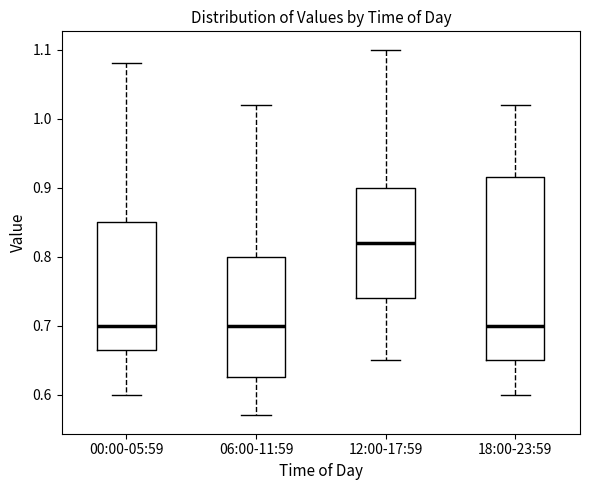

Reading left to right, transcribe this box plot: for each box, give where its median line is, the range the box spans, and where its two whiskers end, as read against the y-axis. The values are not printed on the chart, so give them approximately, as read against the axis.

00:00-05:59: median 0.70, box 0.67 to 0.85, whiskers 0.60 to 1.08
06:00-11:59: median 0.70, box 0.63 to 0.80, whiskers 0.57 to 1.02
12:00-17:59: median 0.82, box 0.74 to 0.90, whiskers 0.65 to 1.10
18:00-23:59: median 0.70, box 0.65 to 0.92, whiskers 0.60 to 1.02